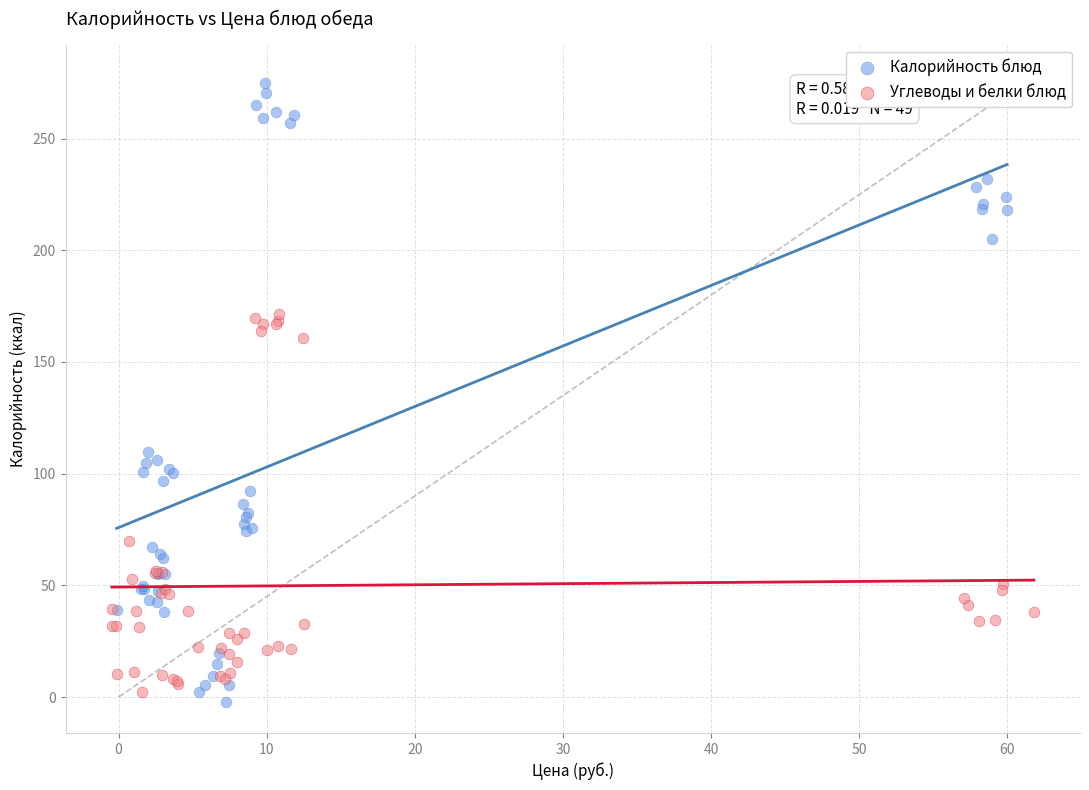

Which series contains the highest Y value?

Калорийность блюд